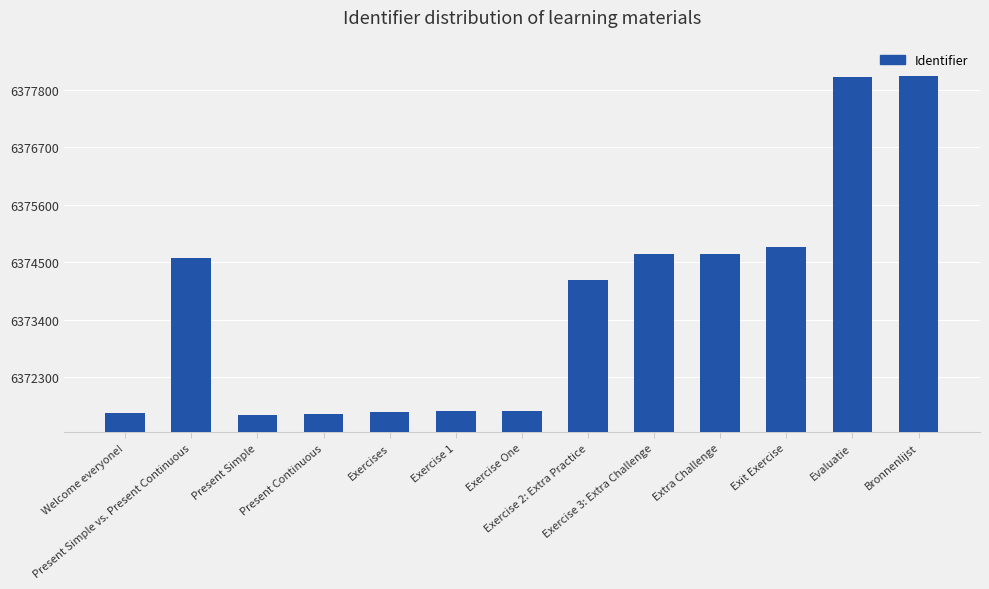

What is the maximum value shown in the chart?

6378062